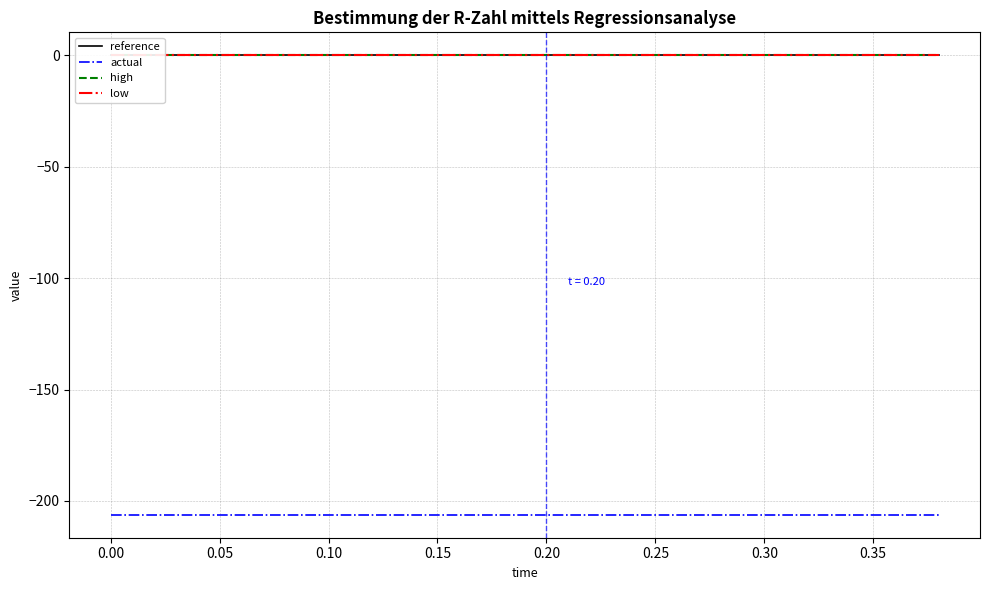

True or false: reference and low cross at least once.

False